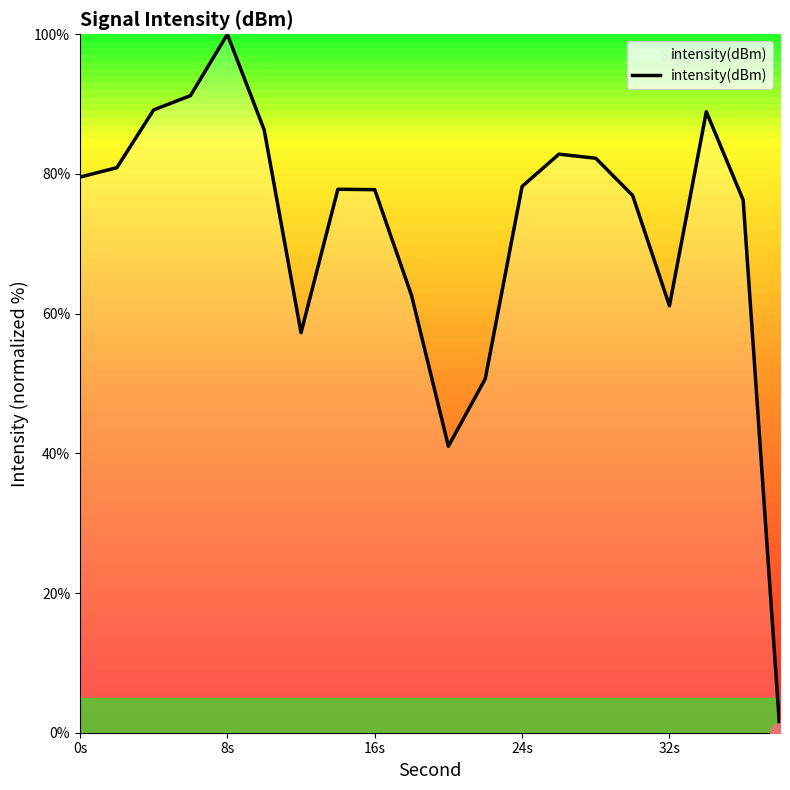

True or false: there are more than 1 points higher than both neighbors.

True